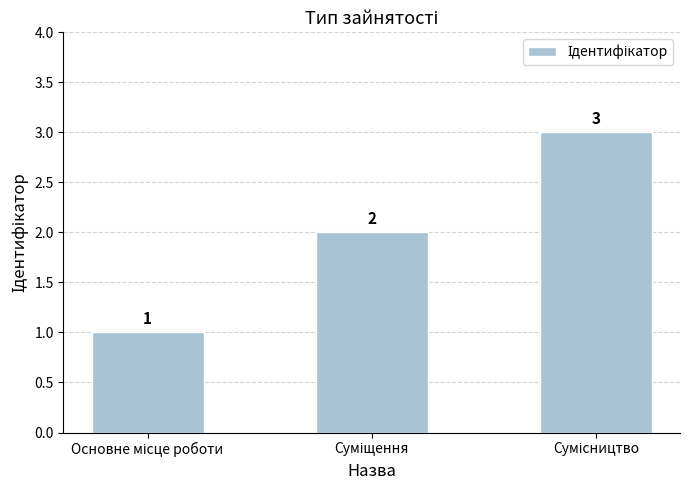

What is the sum of all values?

6